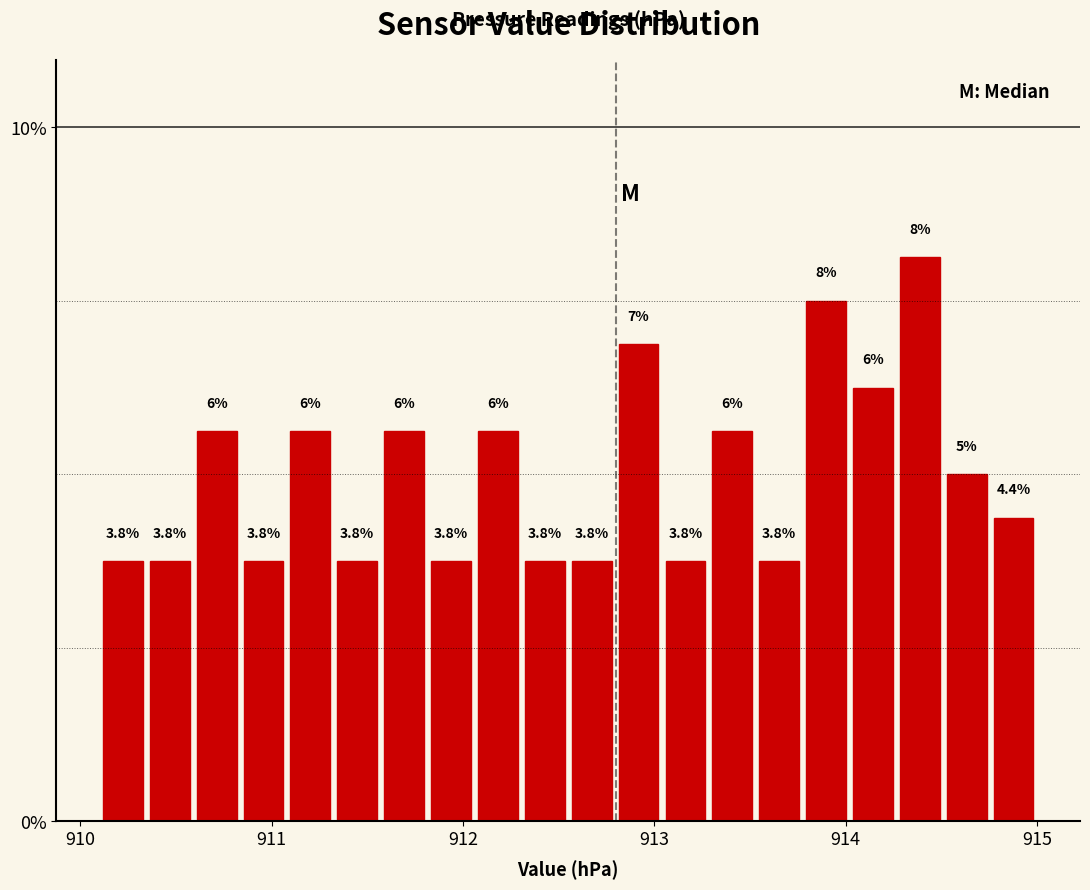

Read against the x-axis, roughly where is the centre of the tallest bar?

914.4